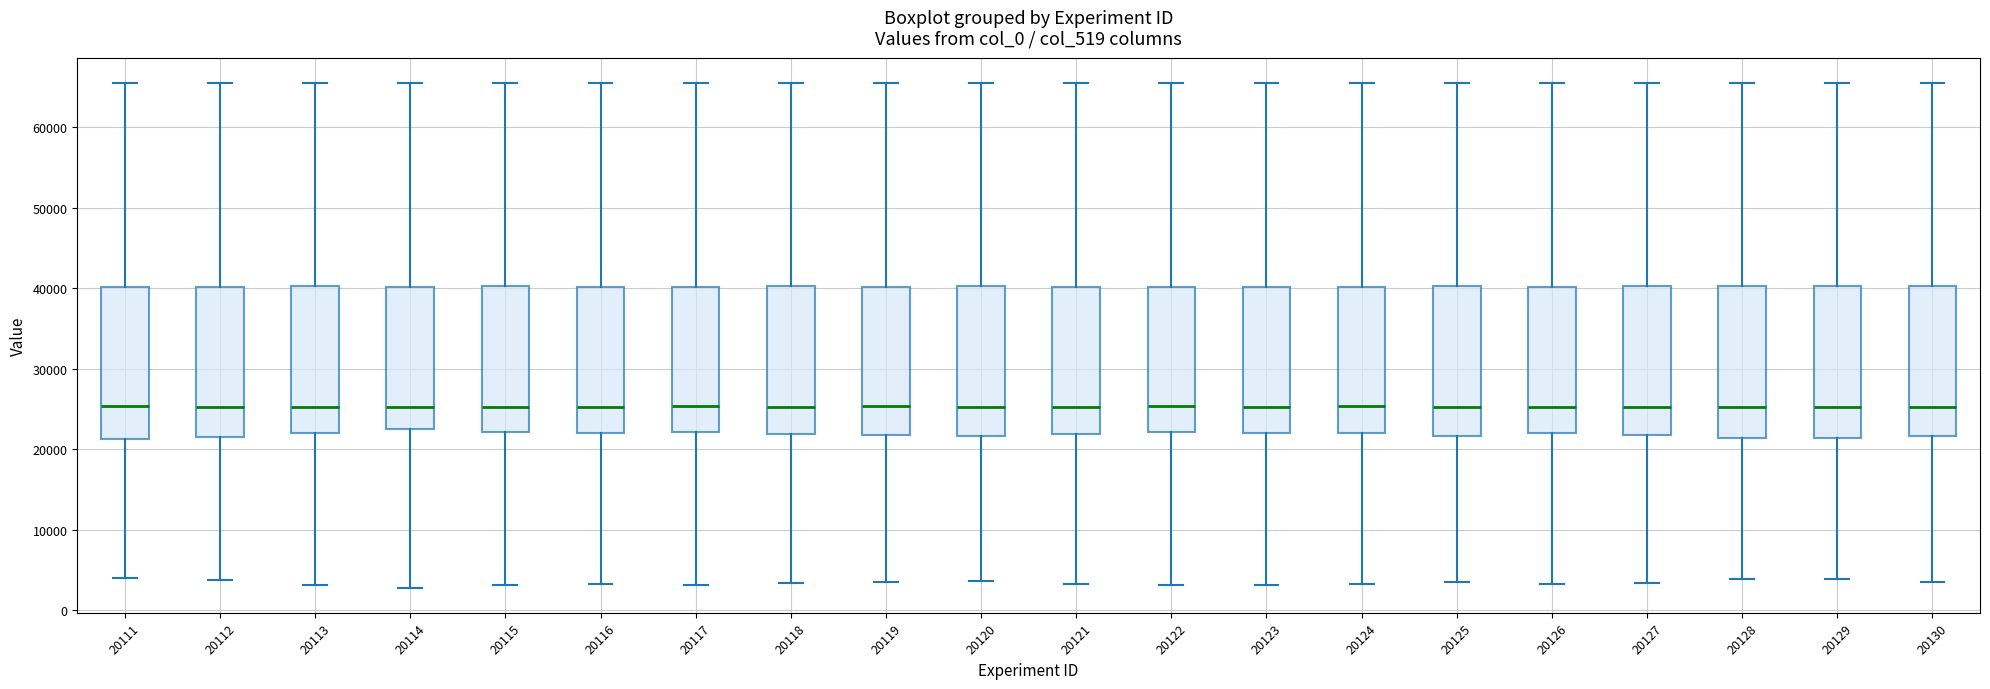

Where does the lower whisker of the box at x = 20127 end on the y-axis? The values are not printed on the chart, so give them approximately, as read against the axis.

3000